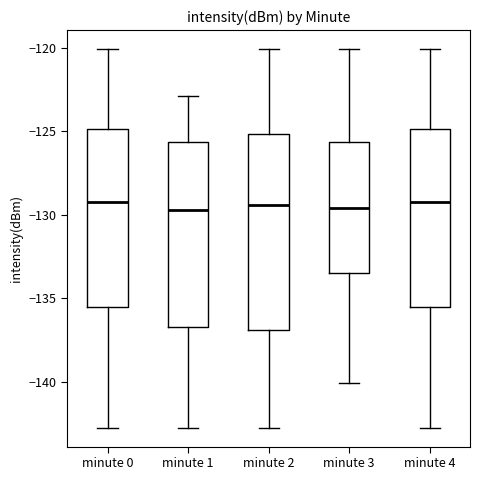

Reading left to right, transcribe this box plot: for each box, give where its median line is, the range the box spans, and where its two whiskers end, as read against the y-axis. The values are not printed on the chart, so give them approximately, as read against the axis.

minute 0: median -129.5, box -135.5 to -125.0, whiskers -142.5 to -120.0
minute 1: median -129.5, box -136.5 to -125.5, whiskers -142.5 to -123.0
minute 2: median -129.5, box -137.0 to -125.0, whiskers -142.5 to -120.0
minute 3: median -129.5, box -133.5 to -125.5, whiskers -140.0 to -120.0
minute 4: median -129.5, box -135.5 to -125.0, whiskers -142.5 to -120.0